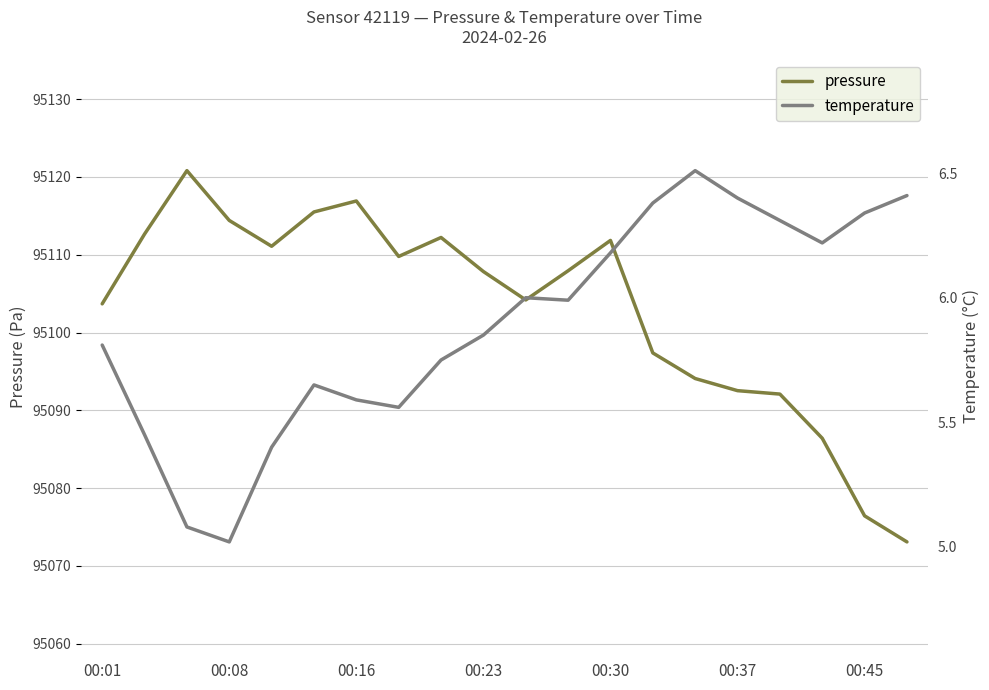

True or false: pressure and temperature intersect in this chart.

False